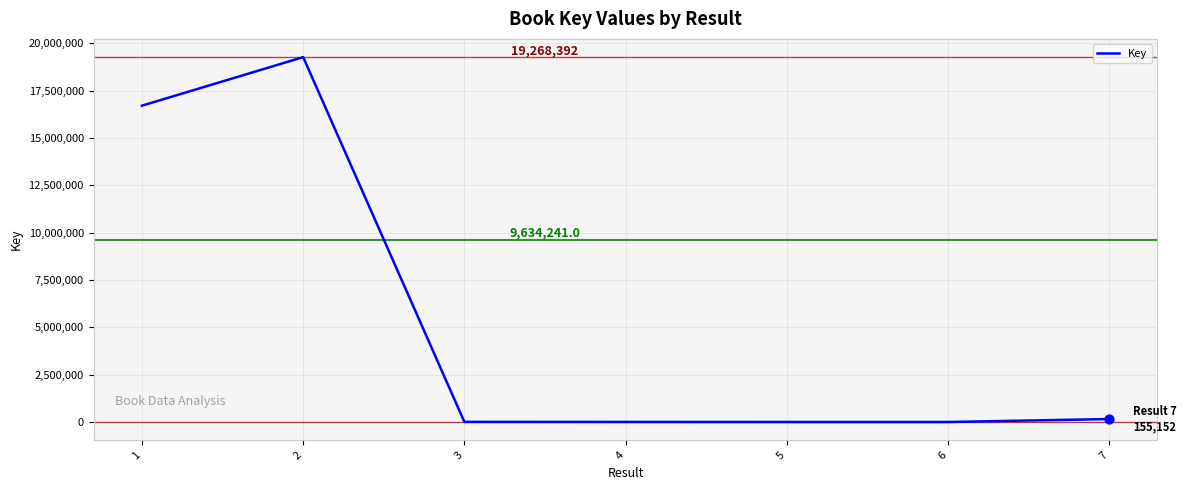

What is the change in value from 4 to 7?

+151027